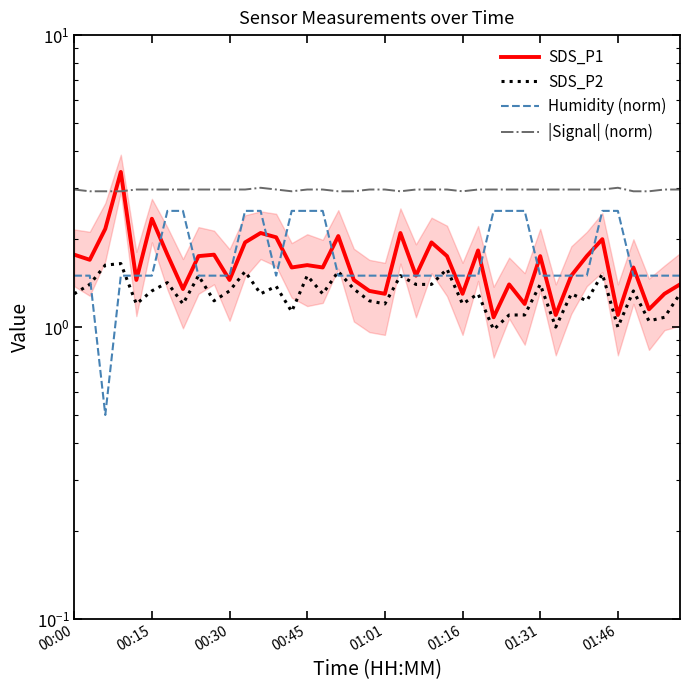

What are all the series names shown in the legend?

SDS_P1, SDS_P2, Humidity (norm), |Signal| (norm)